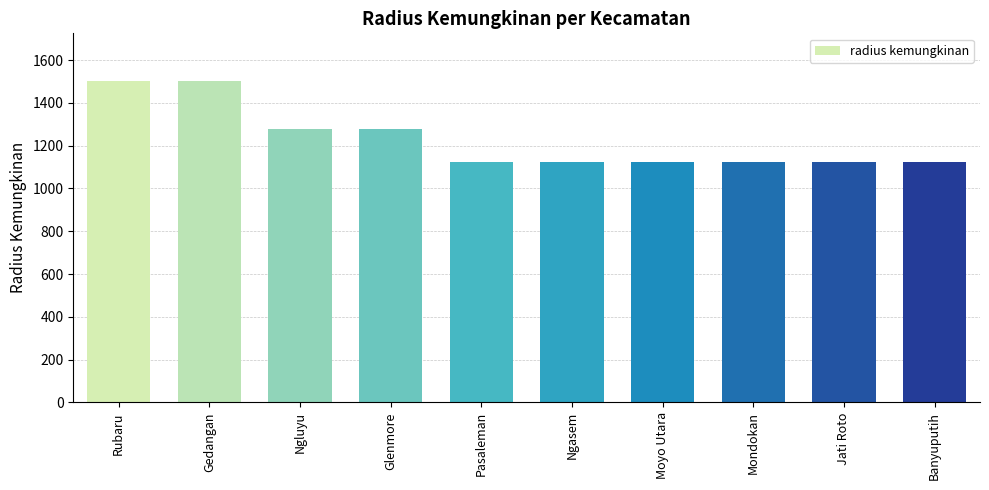

What is the difference between the values at Ngluyu and Moyo Utara?

155